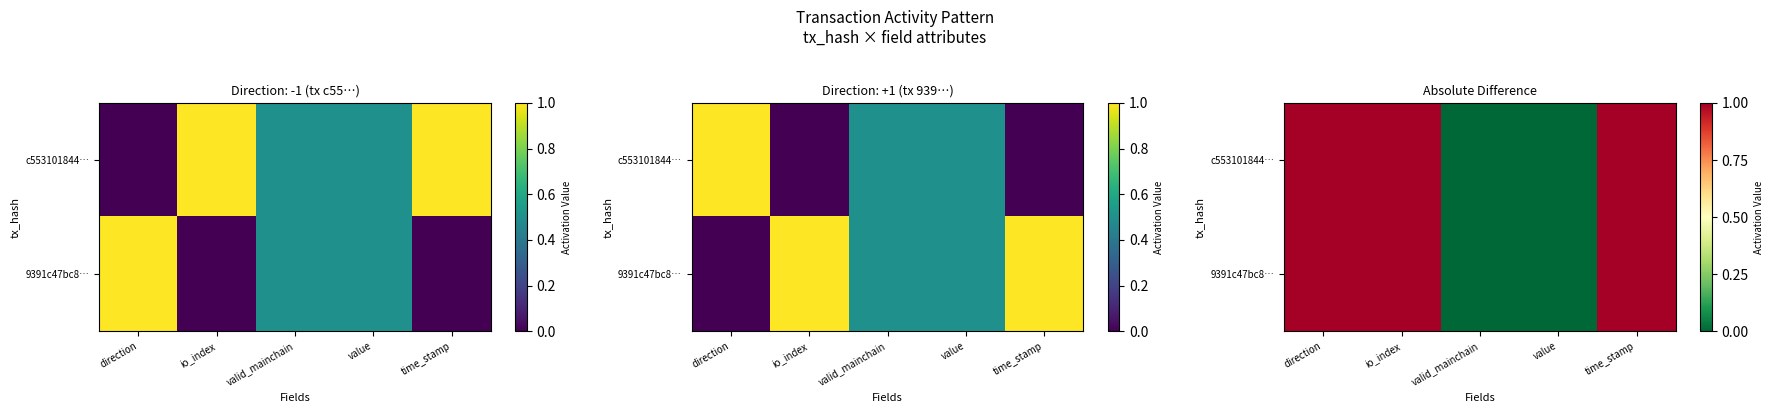

What is the total value across all series at direction?

2